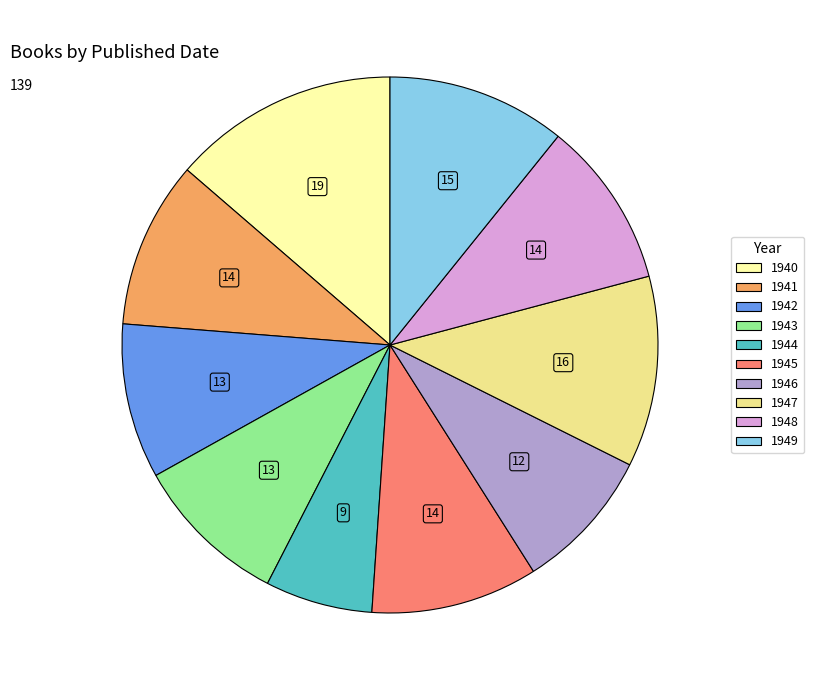

Which has a higher value, 1942 or 1948?

1948